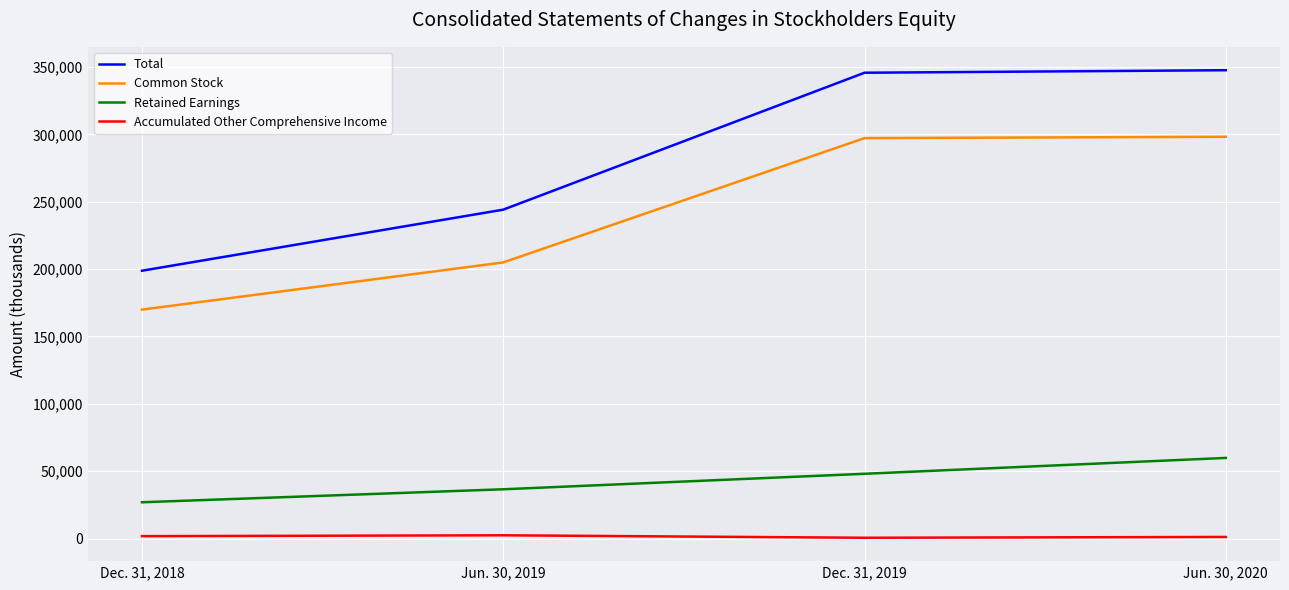

What is the difference between the maximum and second lowest values in the Common Stock series?

93202